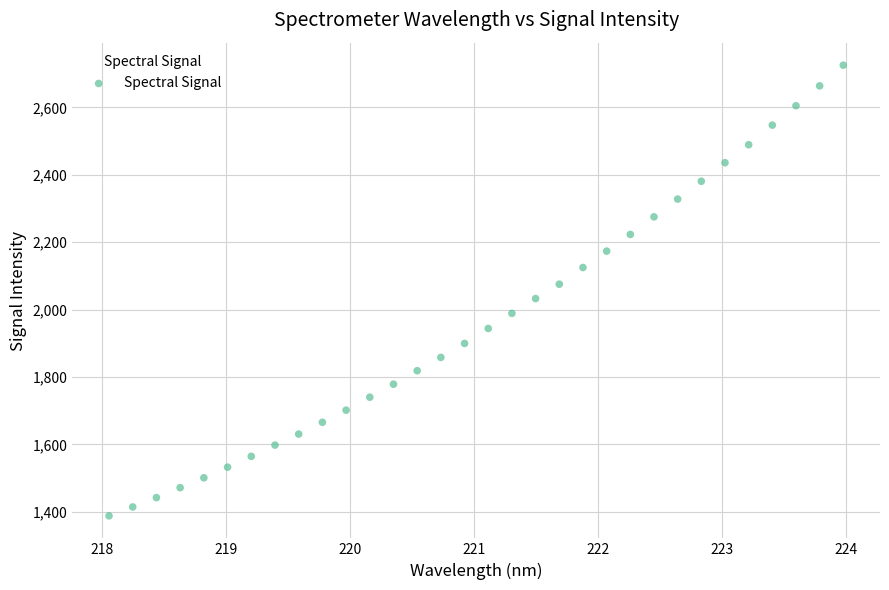

What is the range of X values (max minus min)?

5.9